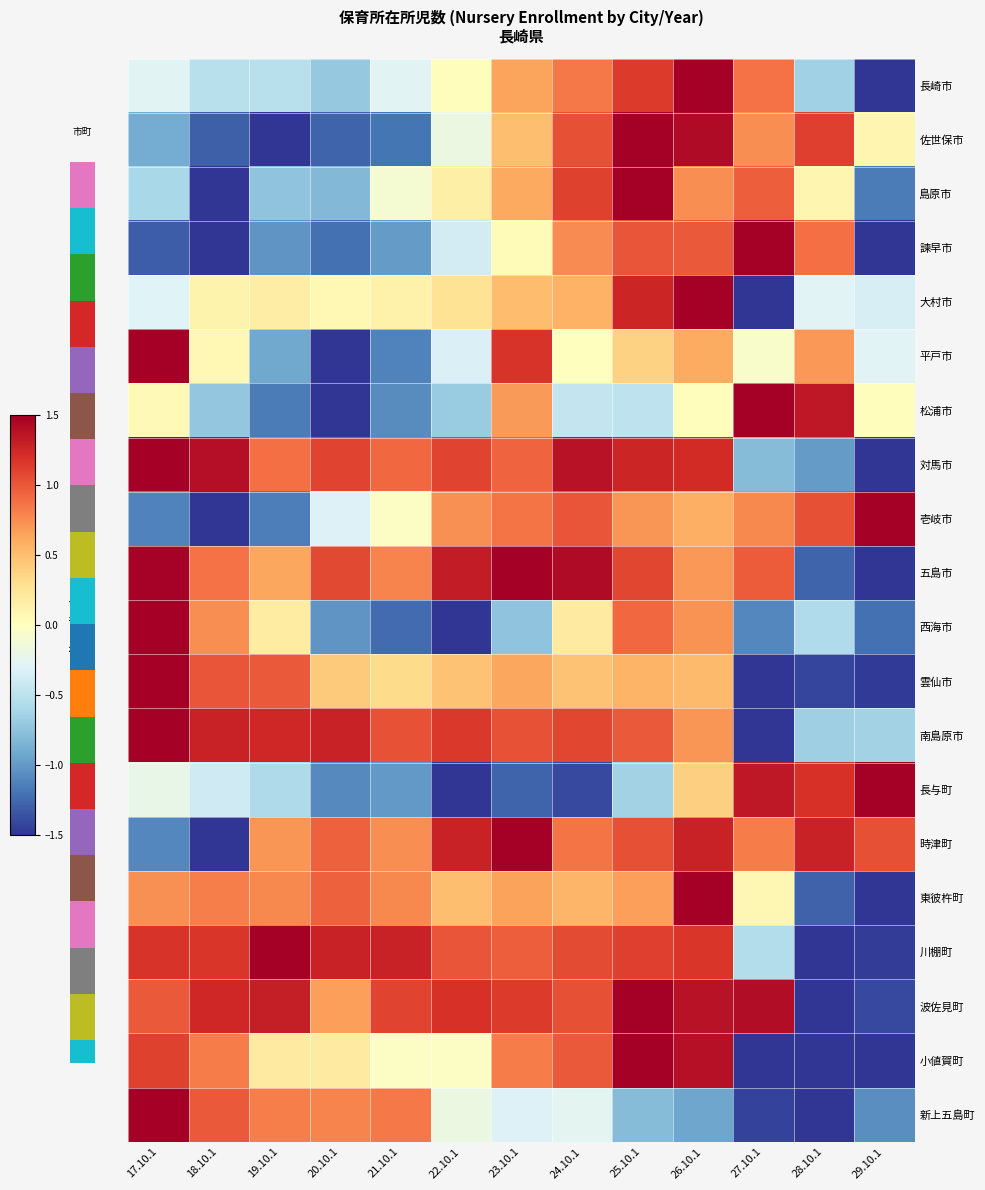

What is the minimum value shown in the chart?

-1.5